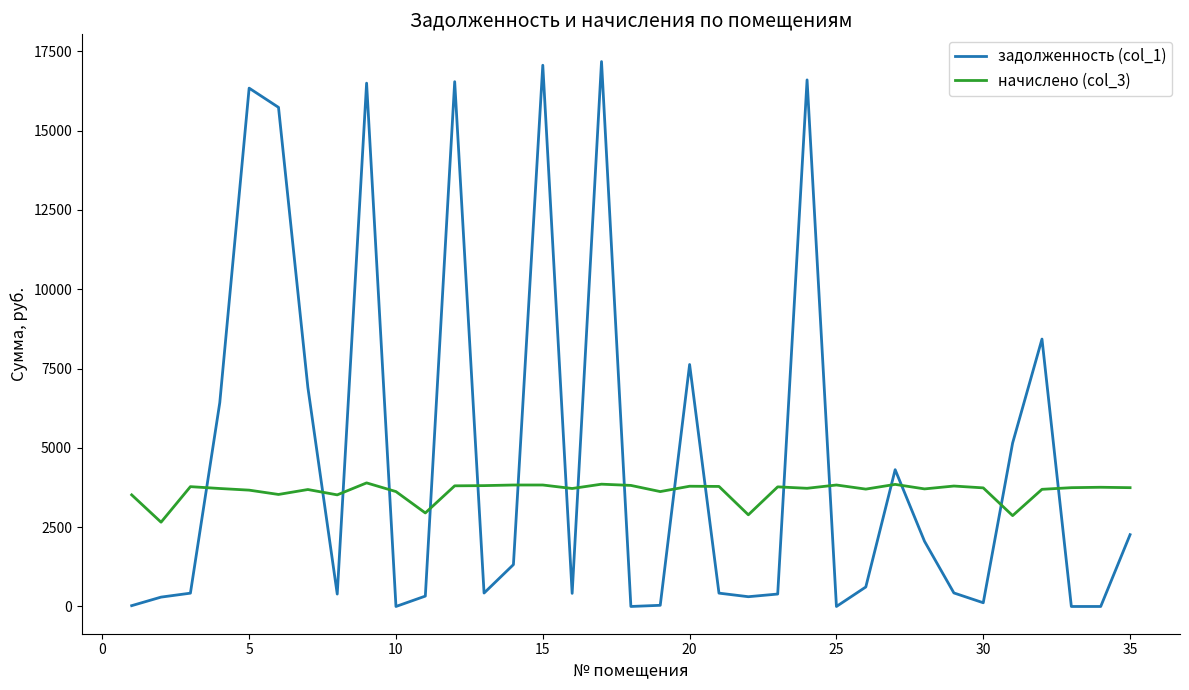

Which series has the largest range (max minus min)?

задолженность (col_1)